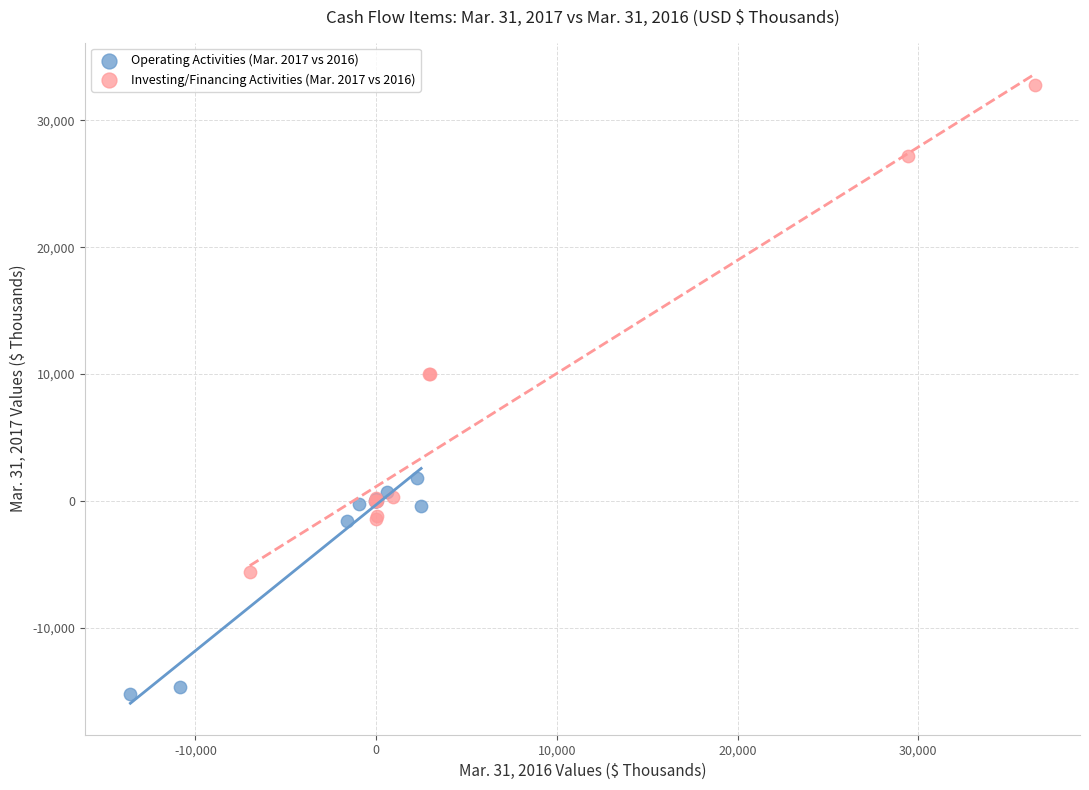

Which series contains the highest Y value?

Investing/Financing Activities (Mar. 2017 vs 2016)